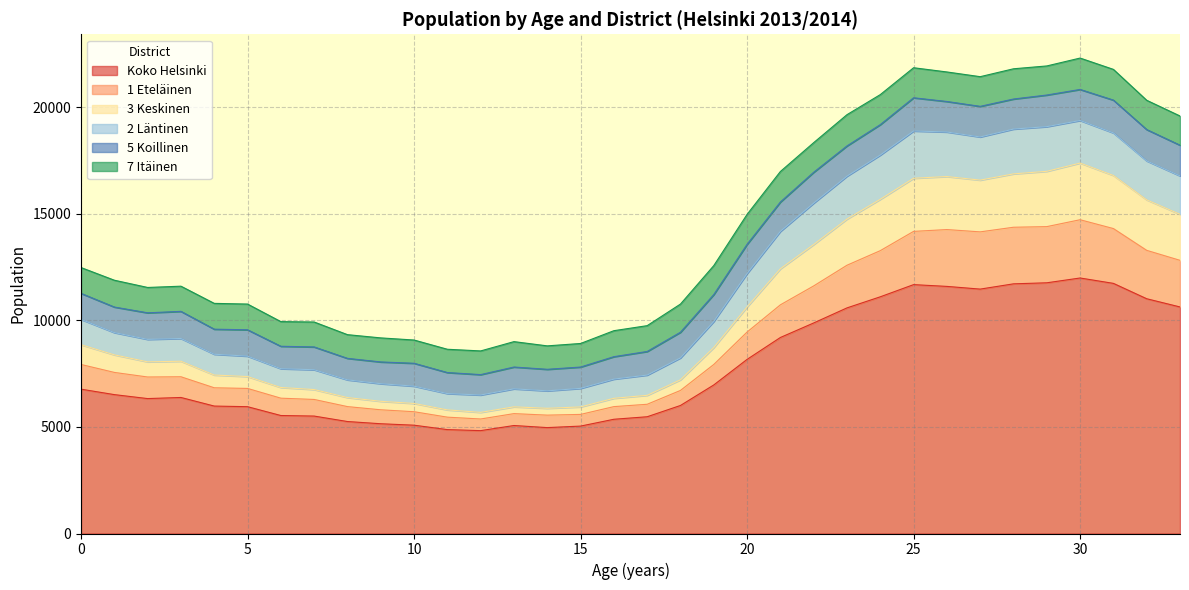

In 2 Läntinen, how many points are lower than both neighbors (excluding endpoints)?

4